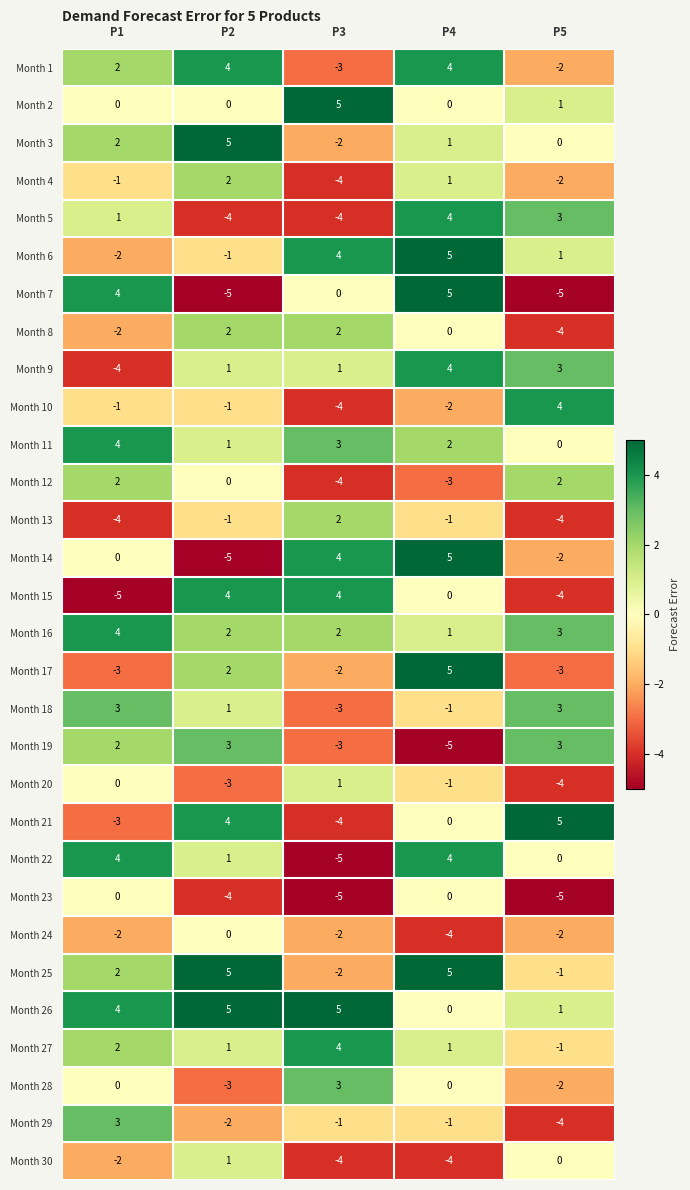

What is the smallest value displayed?

-5